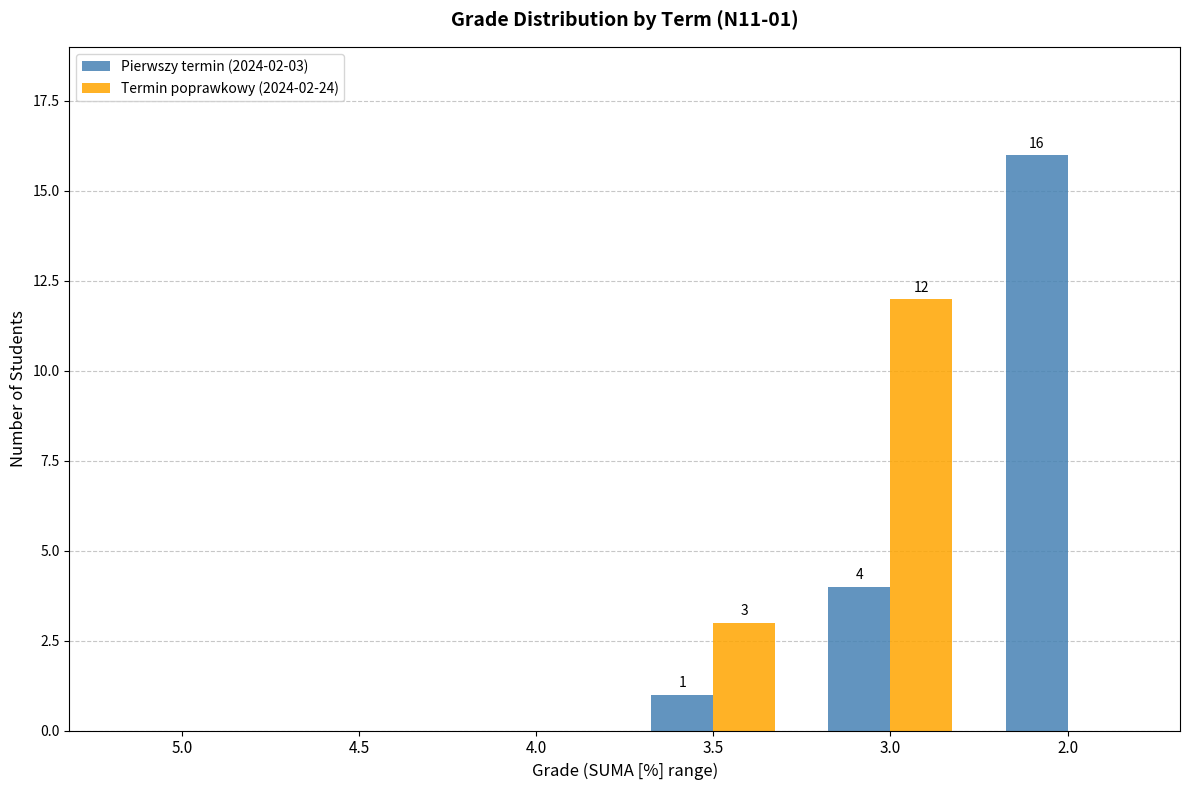

True or false: Termin poprawkowy (2024-02-24) has a value of 0 at 4.5.

True